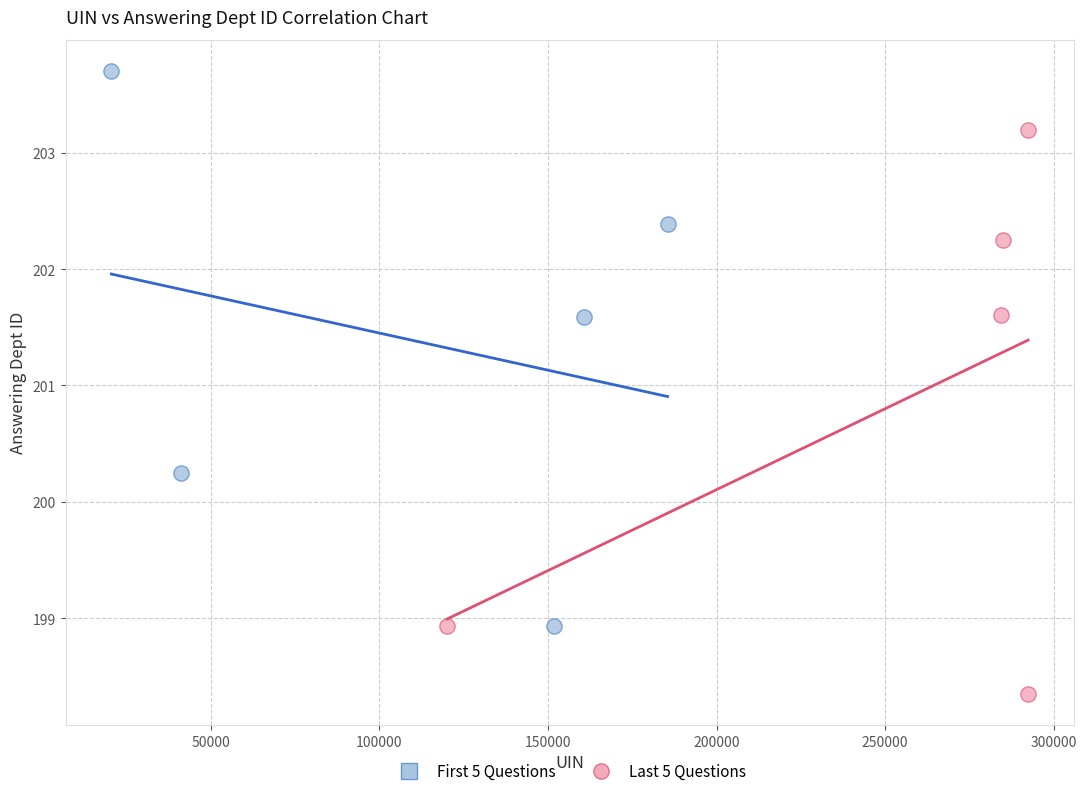

Which series reaches the maximum Y coordinate?

First 5 Questions